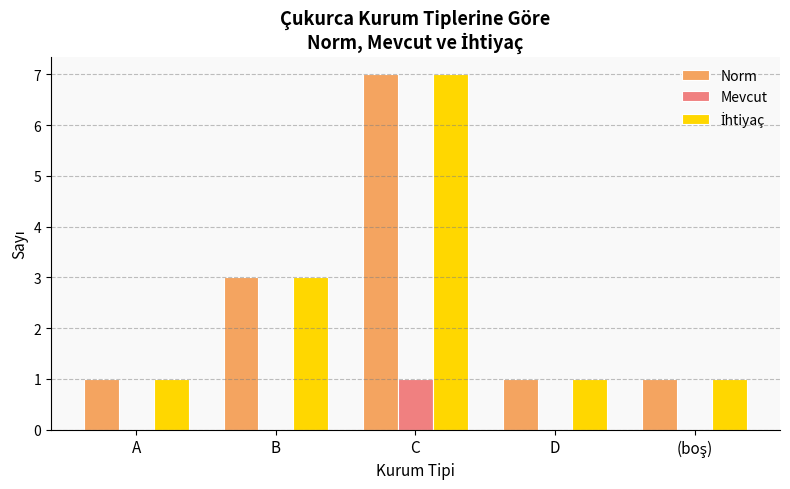

True or false: Mevcut has a value of -1 at A.

False